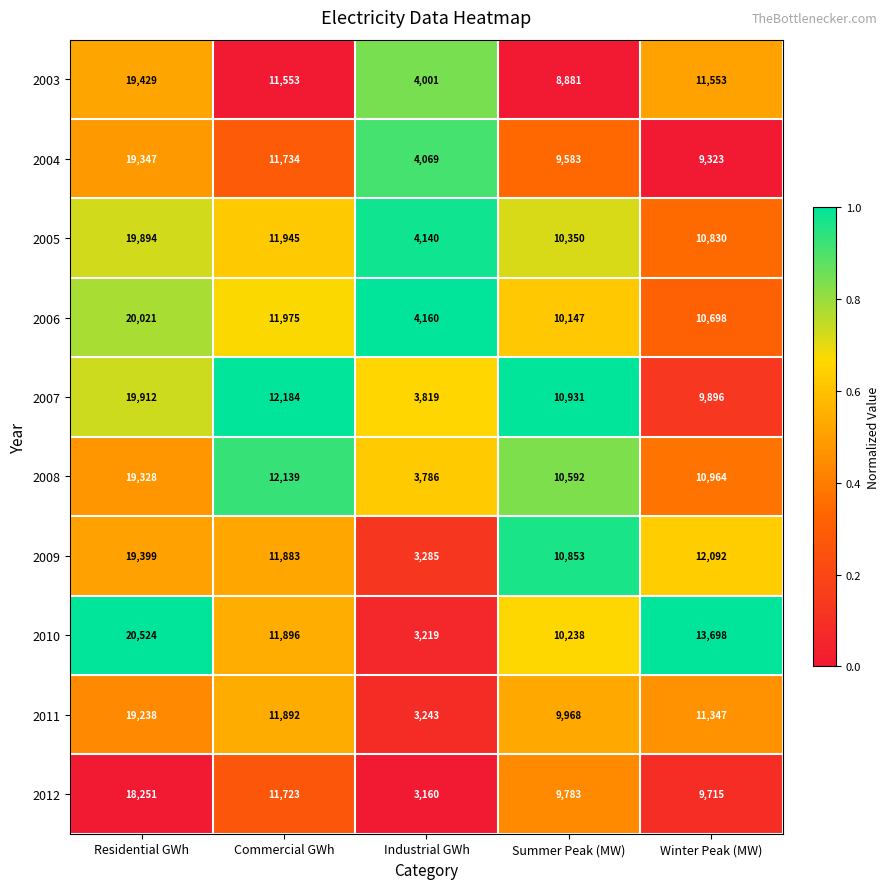

What is the difference between the highest and lowest values at Industrial GWh?

1000